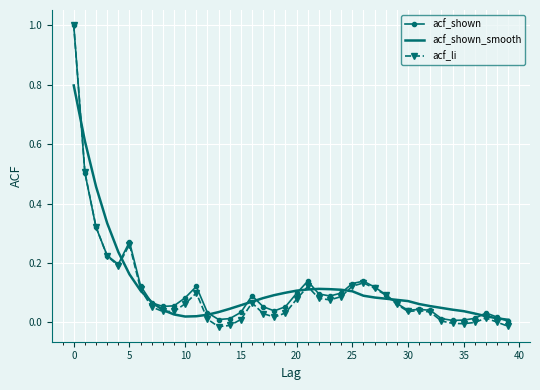

What is the sum of all acf_shown values?

4.6